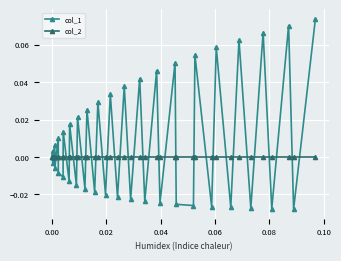

Which series has the largest range (max minus min)?

col_1